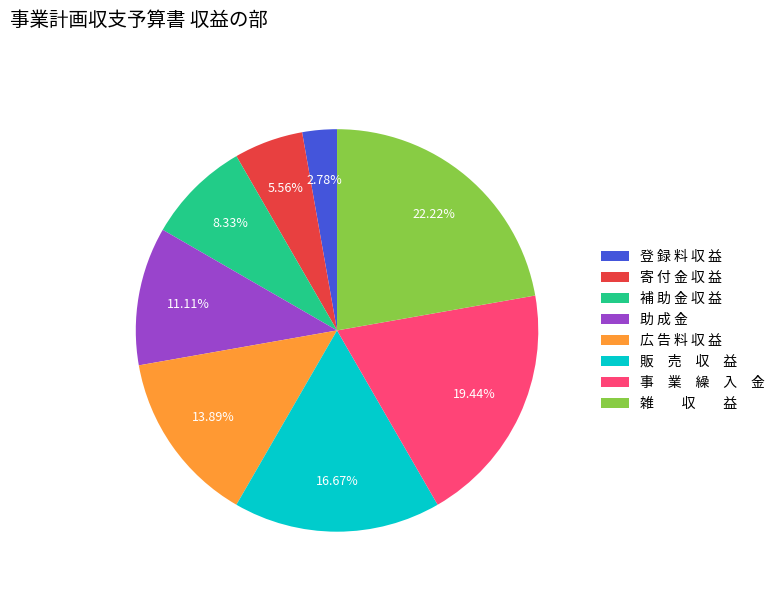

Which has a higher value, 登 録 料 収 益 or 補 助 金 収 益?

補 助 金 収 益